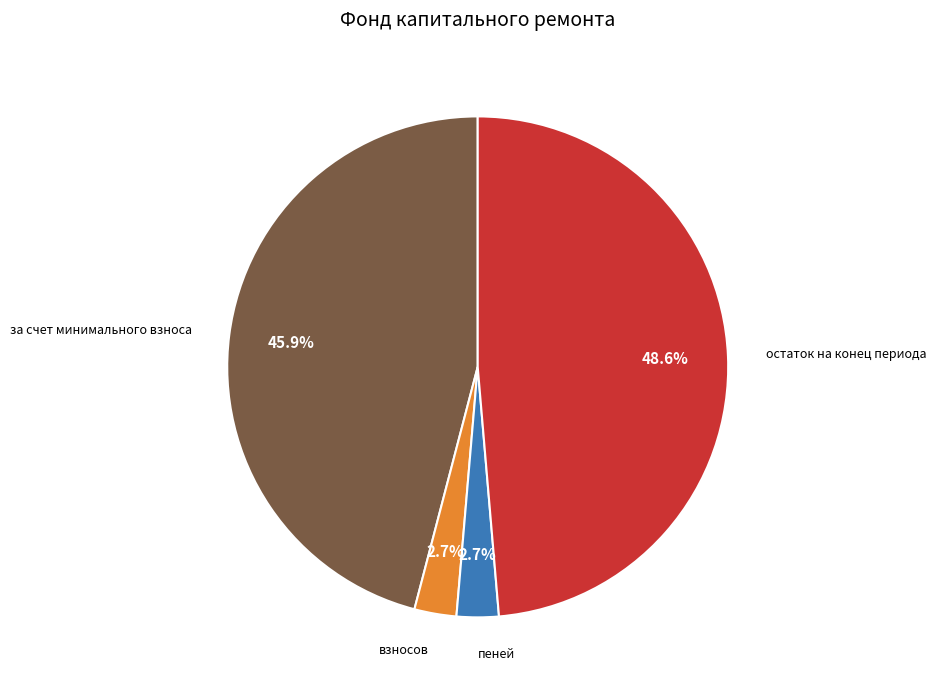

Is there a majority slice in this chart?

No